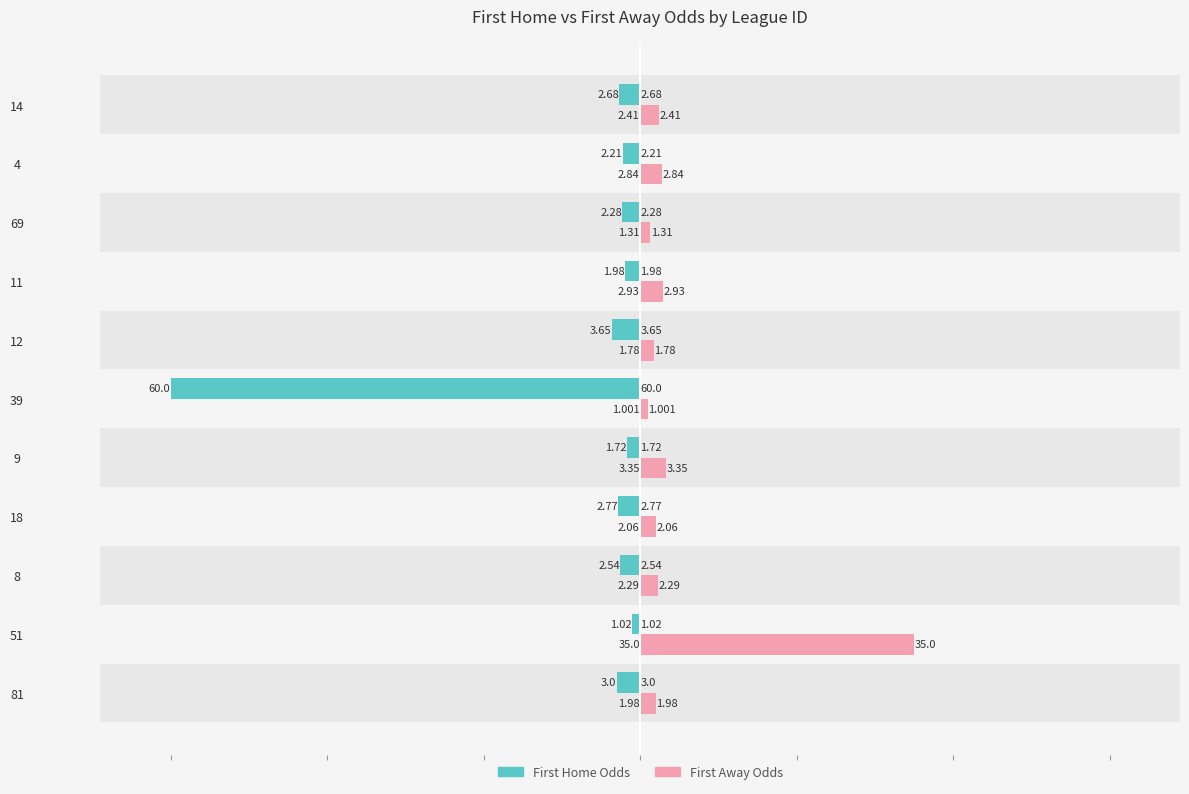

Count the number of categories in the chart.

11